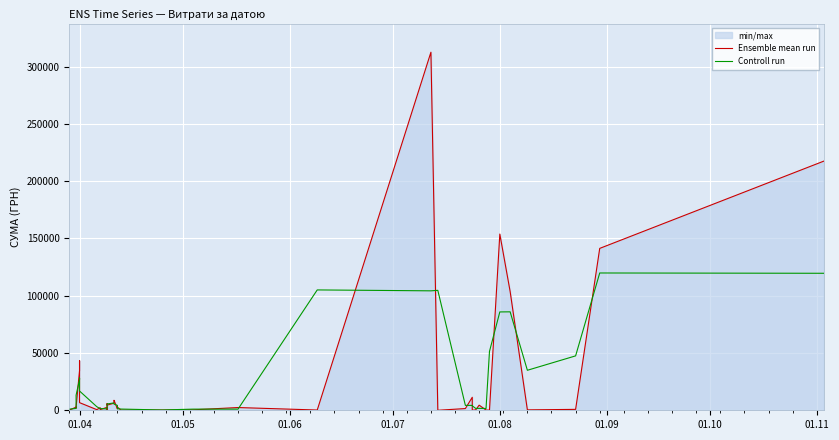

What is the value of the Controll run point at the 36th from the left?

85922.4